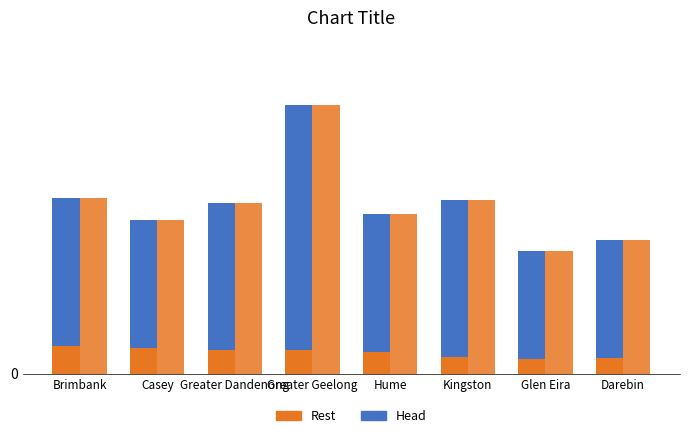

Is the value of Rest at Brimbank greater than the value of Head at Glen Eira?

No